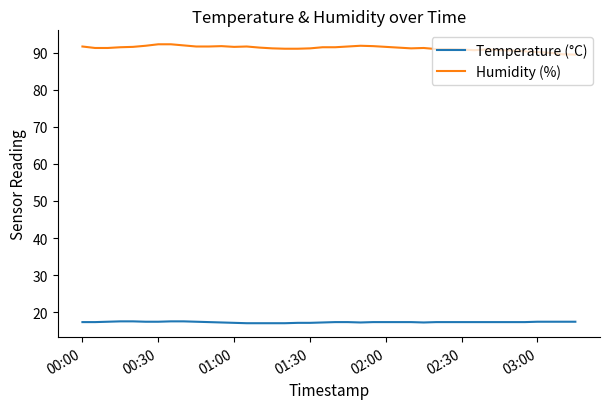

Rank the series by their average value, from highest to lowest.

Humidity (%), Temperature (°C)